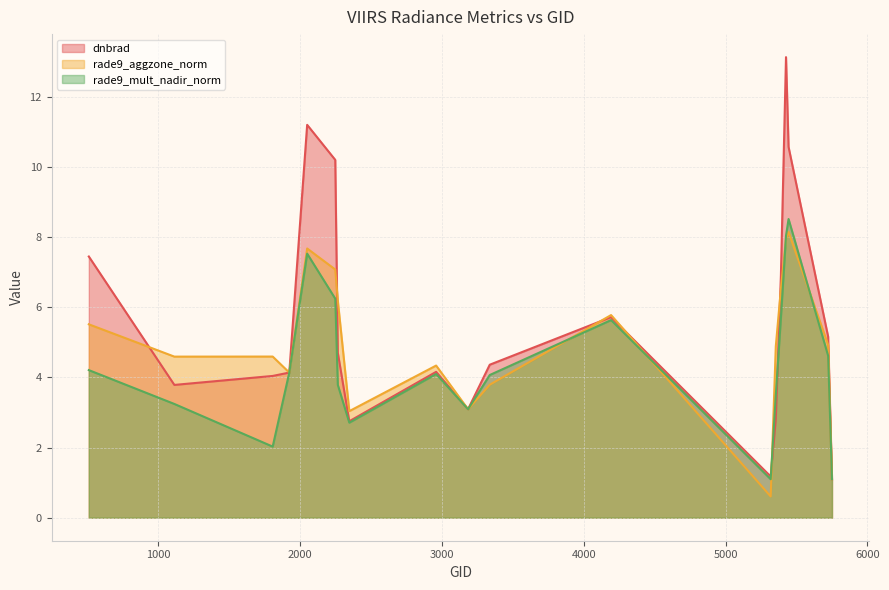

Which series has the largest range (max minus min)?

dnbrad